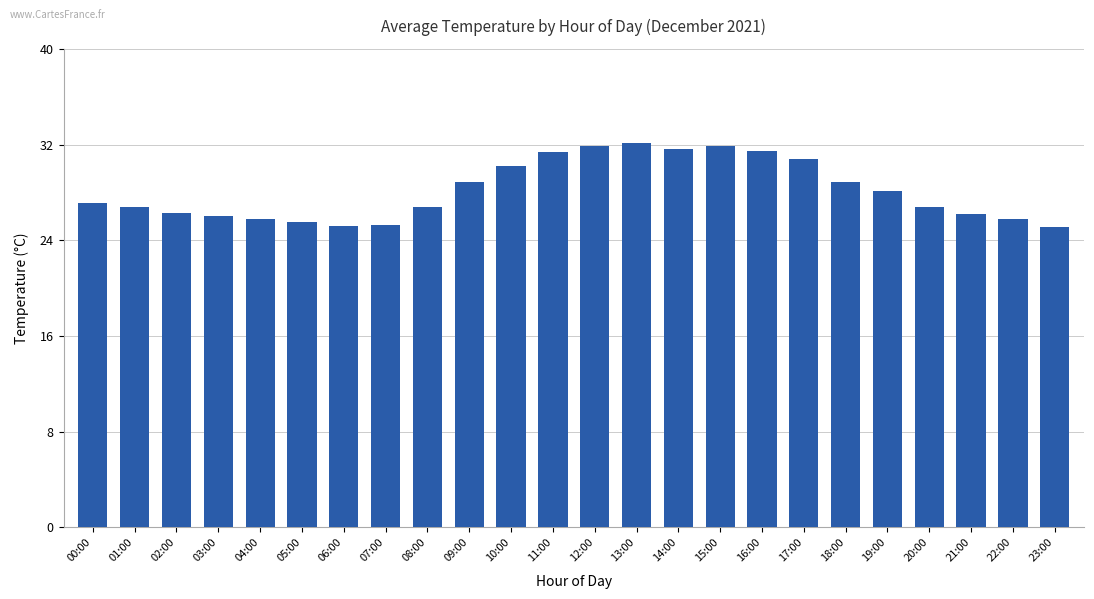

At which label does the data first exceed 27?

00:00